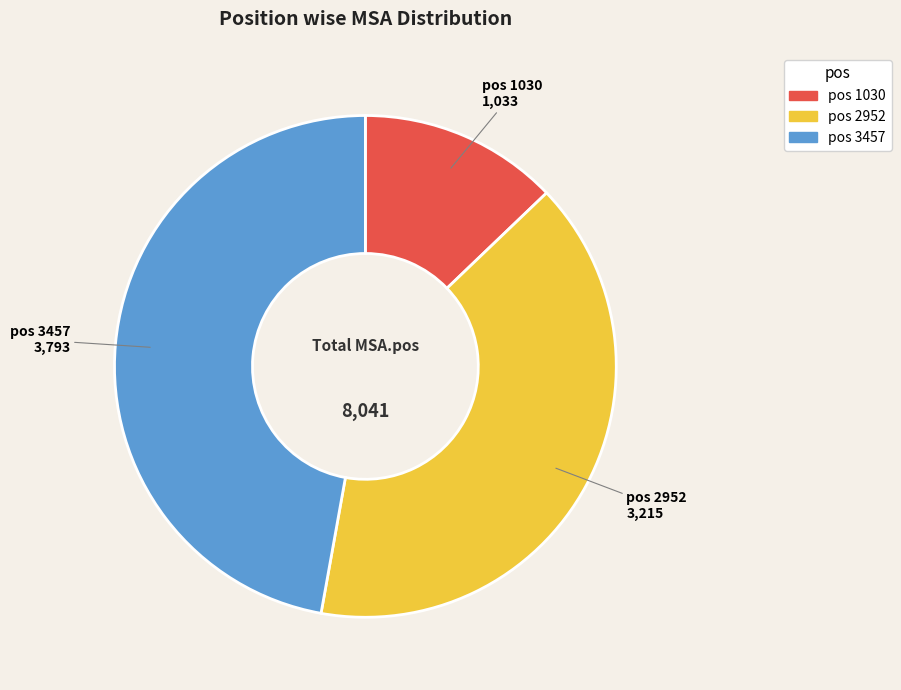

Does any single category account for the majority?

No